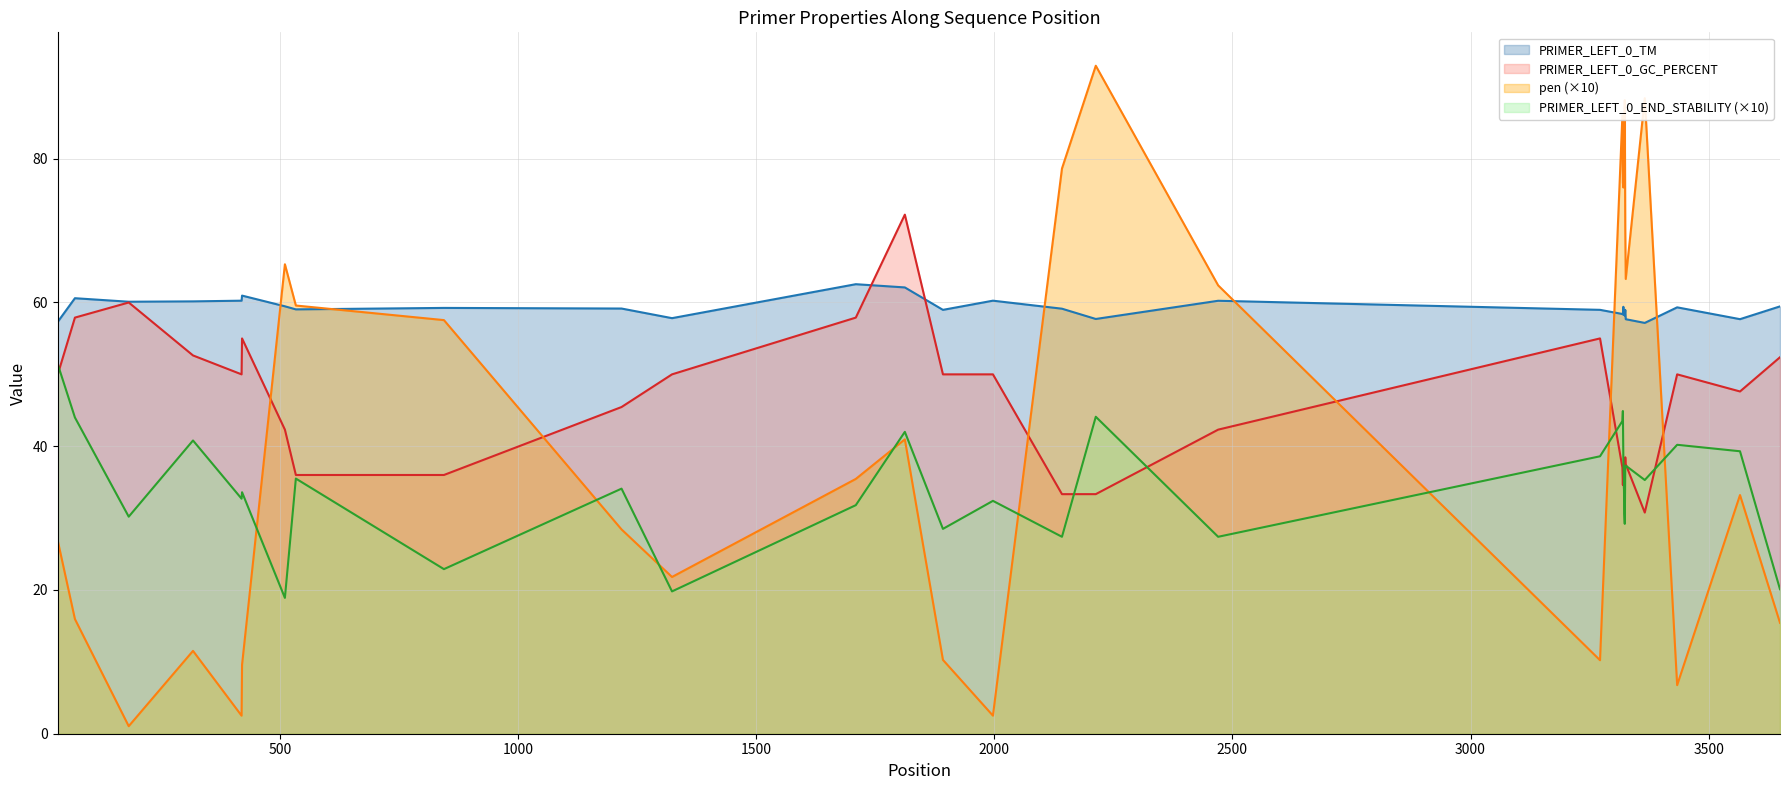

Which series has the largest total across all categories?

PRIMER_LEFT_0_TM